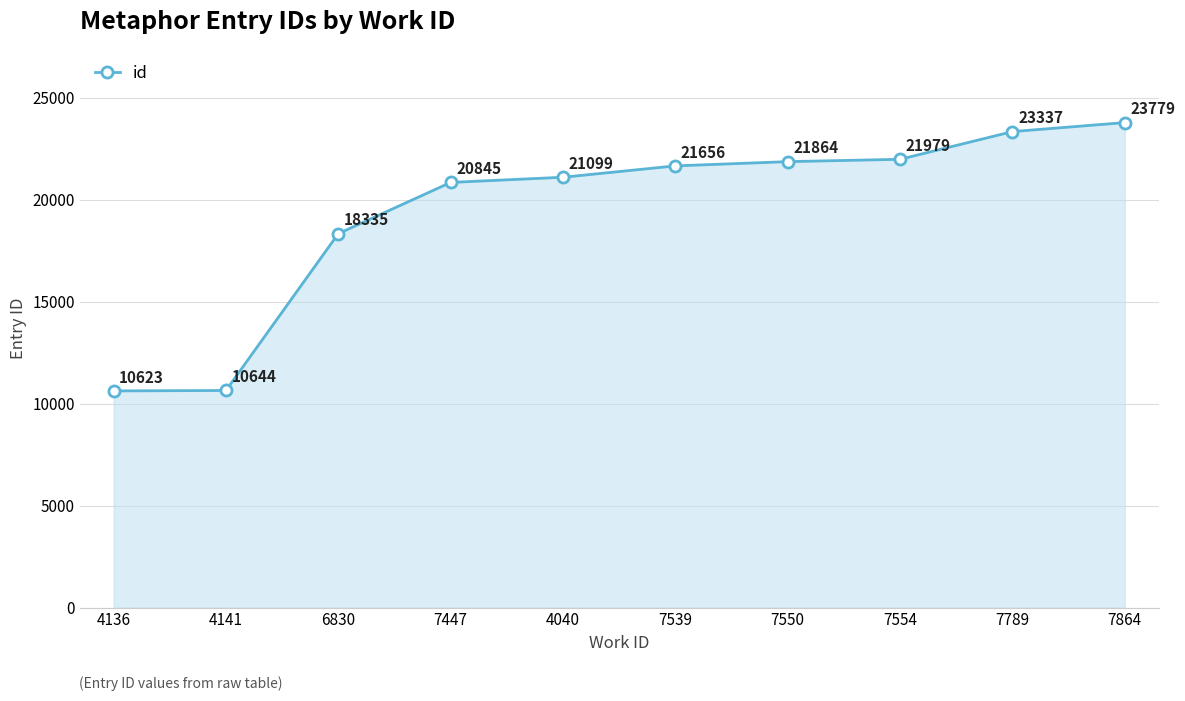

Rank the categories by value from lowest to highest.

4136, 4141, 6830, 7447, 4040, 7539, 7550, 7554, 7789, 7864